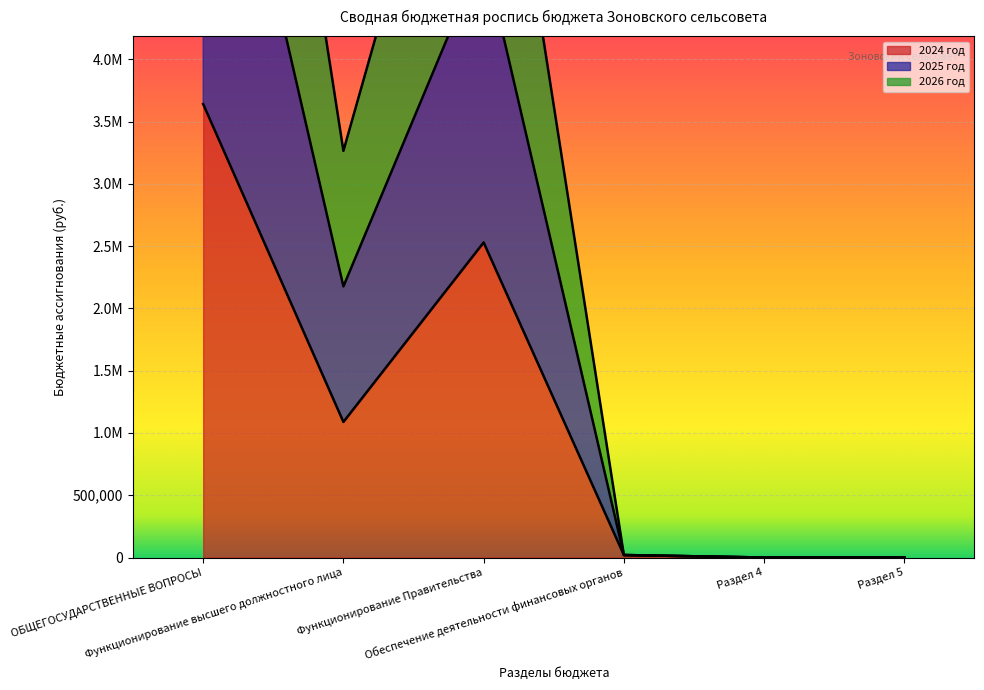

At which category is the sum across all series the highest?

ОБЩЕГОСУДАРСТВЕННЫЕ ВОПРОСЫ